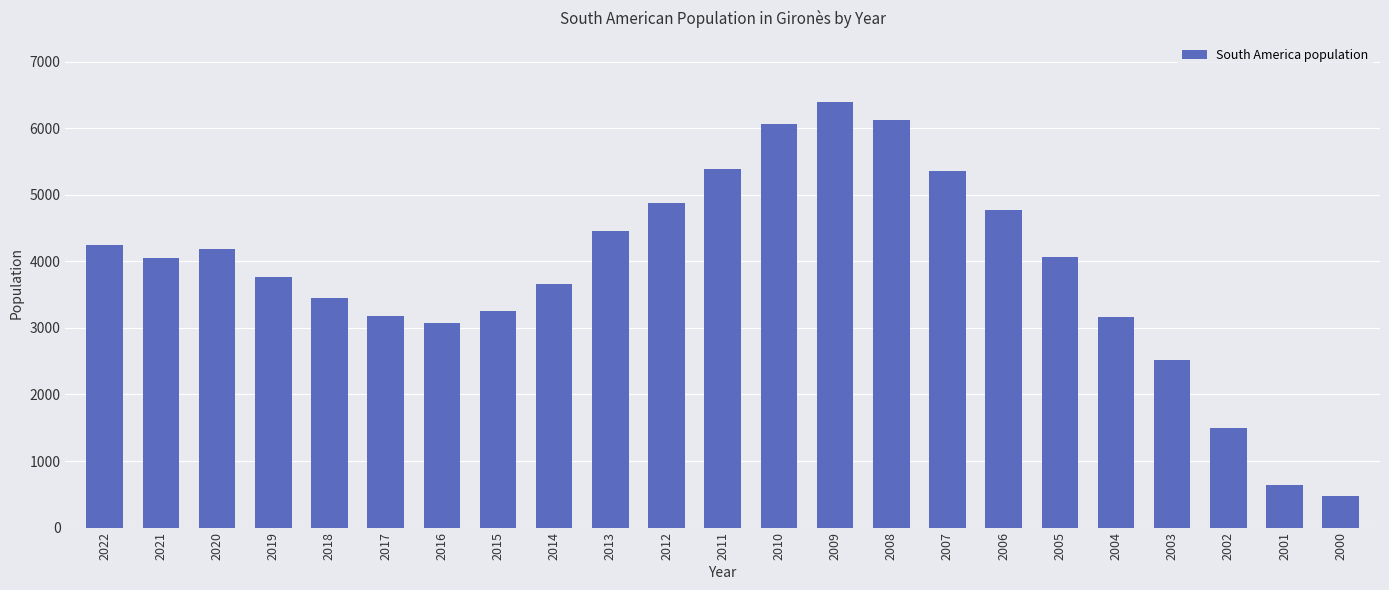

Which has a higher value, 2006 or 2011?

2011